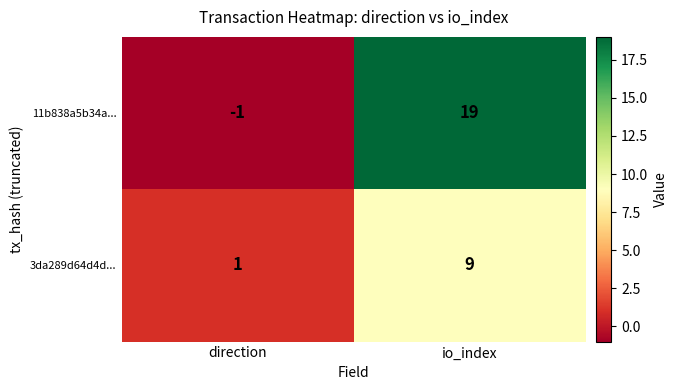

Which series has the largest total across all categories?

11b838a5b34a...